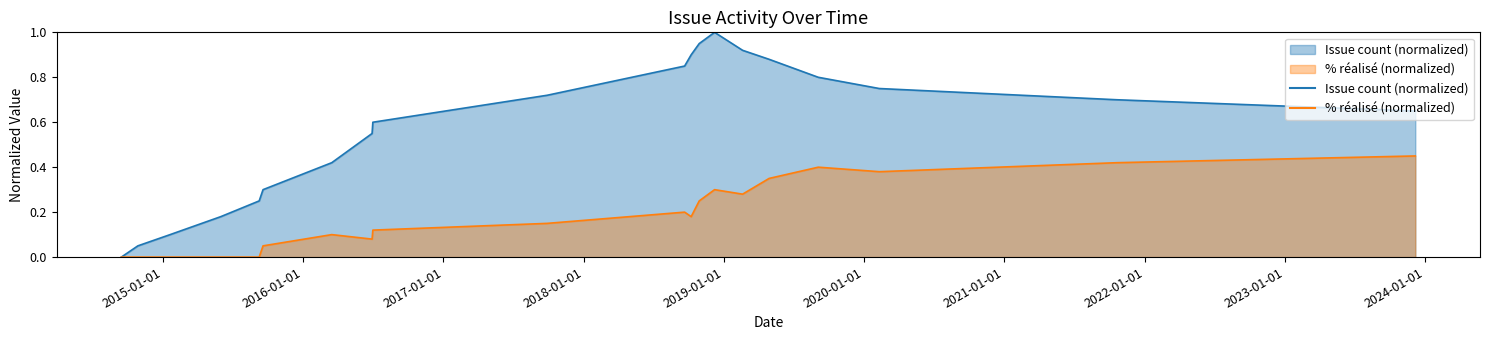

What is the total value across all series at 2018-10-08?

1.1